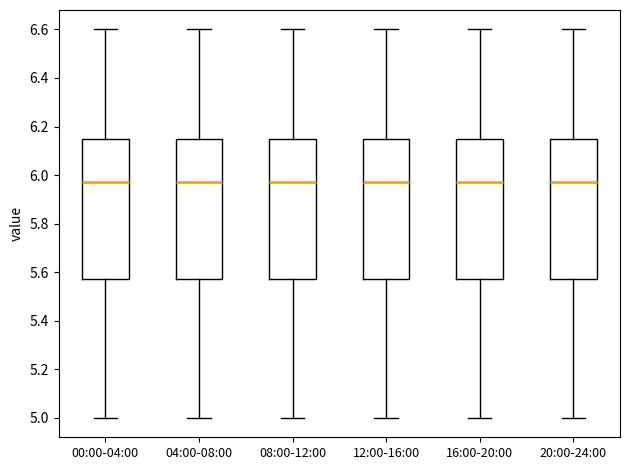

Where does the median line of the box for 20:00-24:00 sit on the y-axis? The values are not printed on the chart, so give them approximately, as read against the axis.

5.98